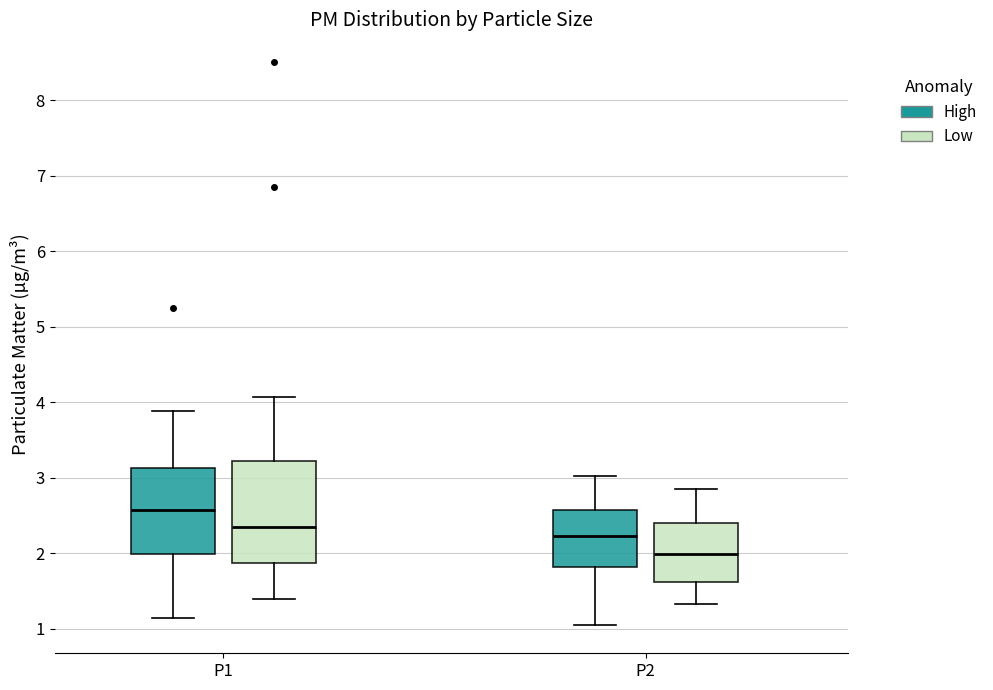

Which box's median line is the highest?

P1 (High)